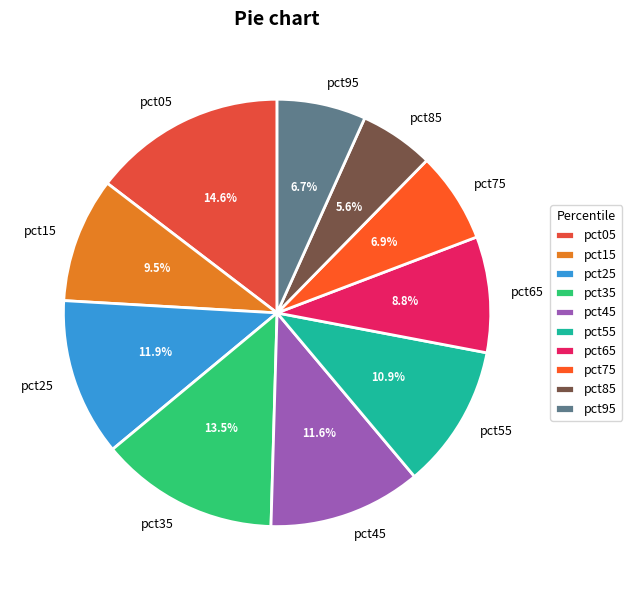

What is the largest slice in the pie chart?

pct05